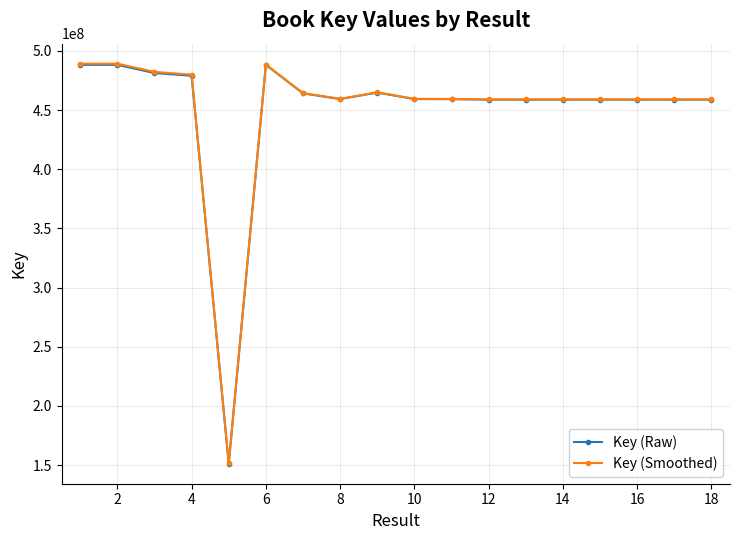

True or false: Key (Raw) has more than 1 interior local peaks.

True